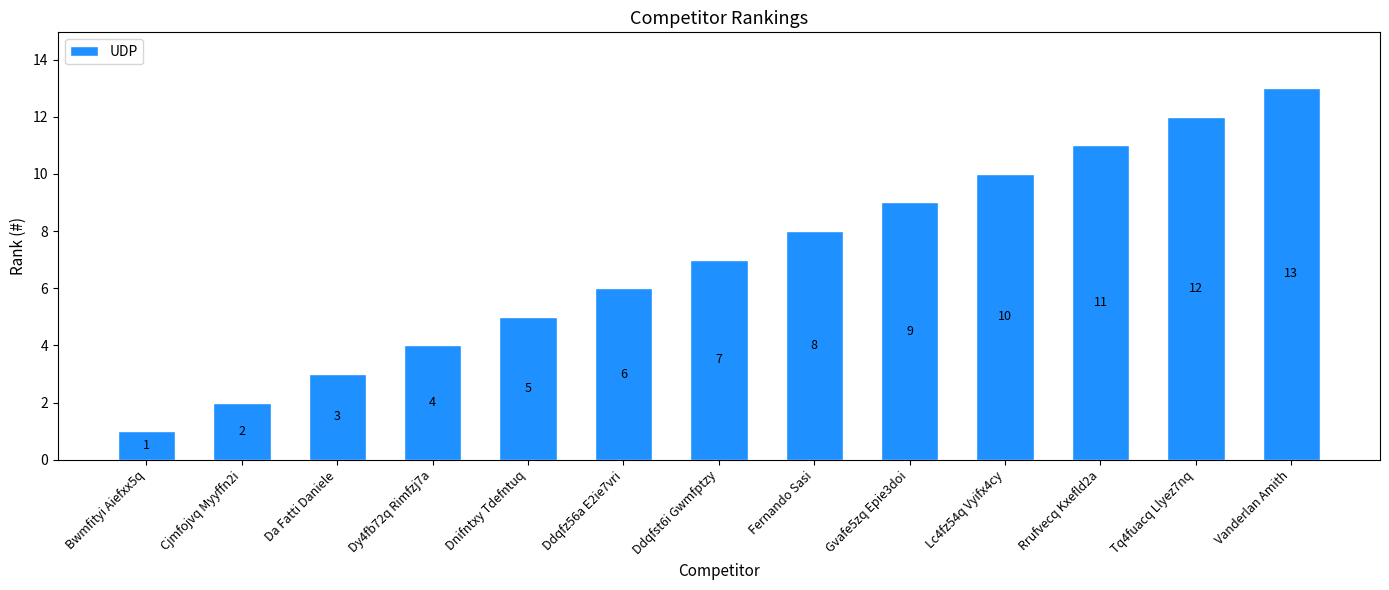

Rank the categories by value from highest to lowest.

Vanderlan Amith, Tq4fuacq Llyez7nq, Rrufvecq Kxefld2a, Lc4fz54q Vyifx4cy, Gvafe5zq Epie3doi, Fernando Sasi, Ddqfst6i Gwmfptzy, Ddqfz56a E2ie7vri, Dnifntxy Tdefntuq, Dy4fb72q Rimfzj7a, Da Fatti Daniele, Cjmfojvq Myyffn2i, Bwmfityi Aiefxx5q